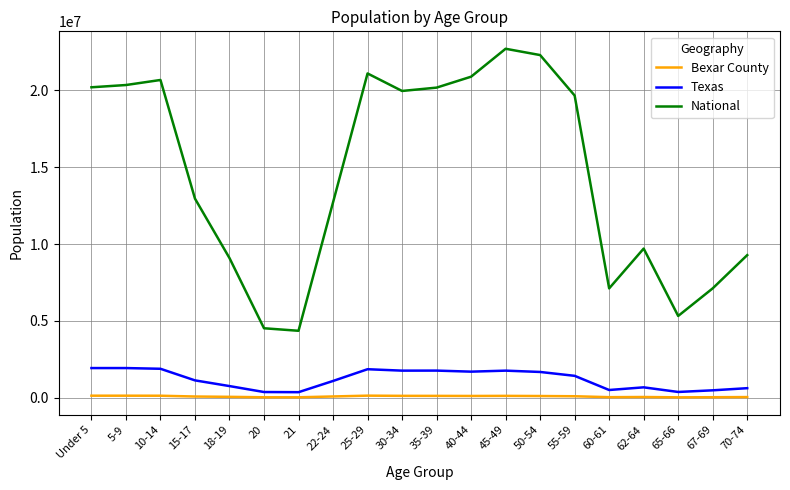

At 25-29, list the series in order from largest to smallest.

National, Texas, Bexar County